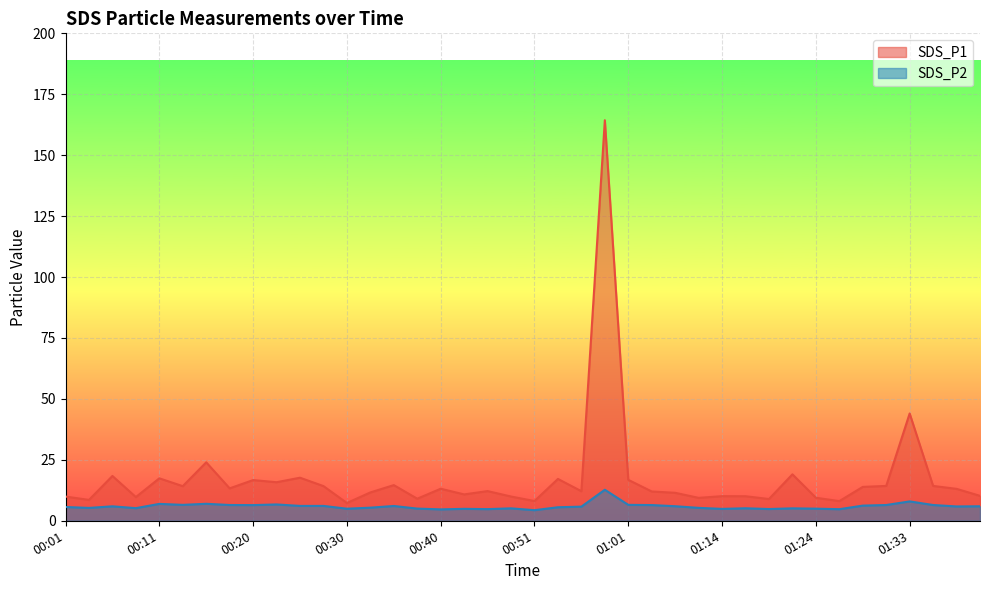

What is the maximum value shown in the chart?

164.3